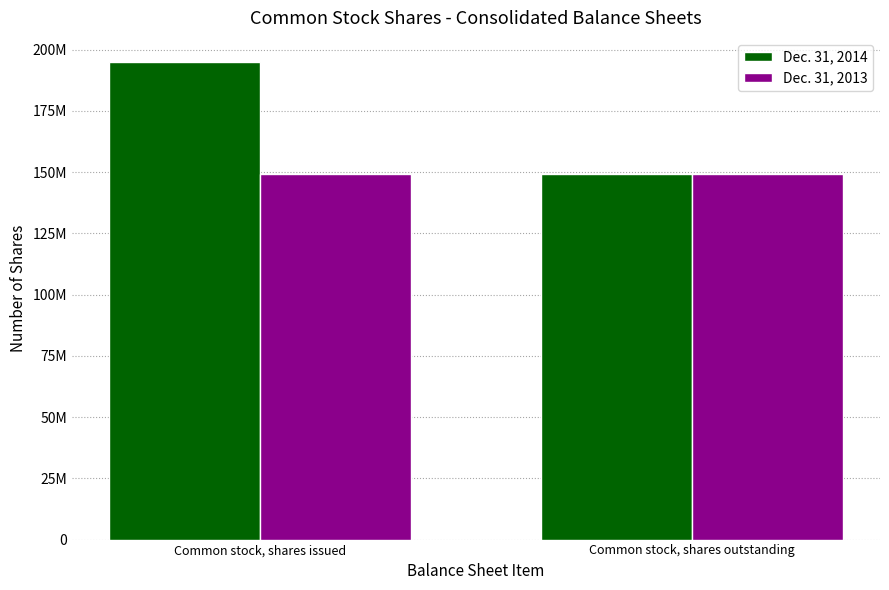

What is the label of the 2nd bar from the left?

Common stock, shares outstanding